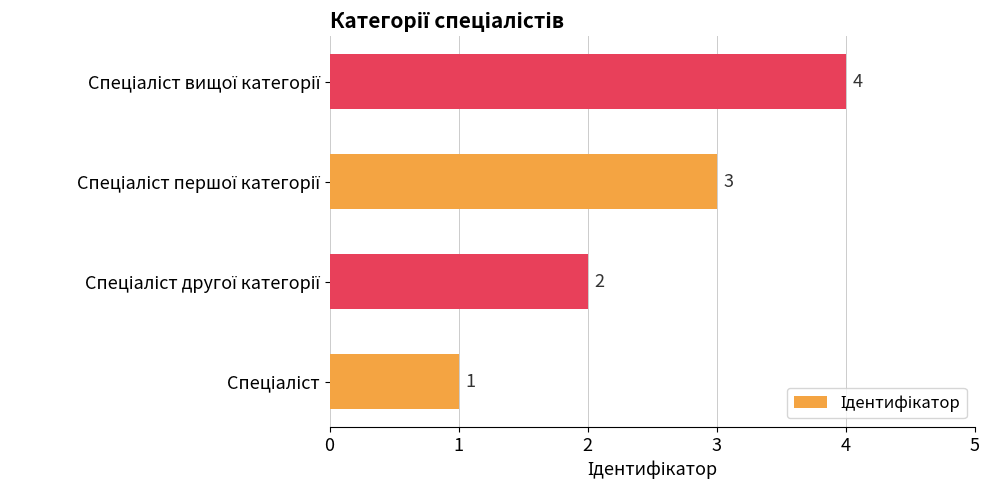

How many values are between 2 and 4?

3